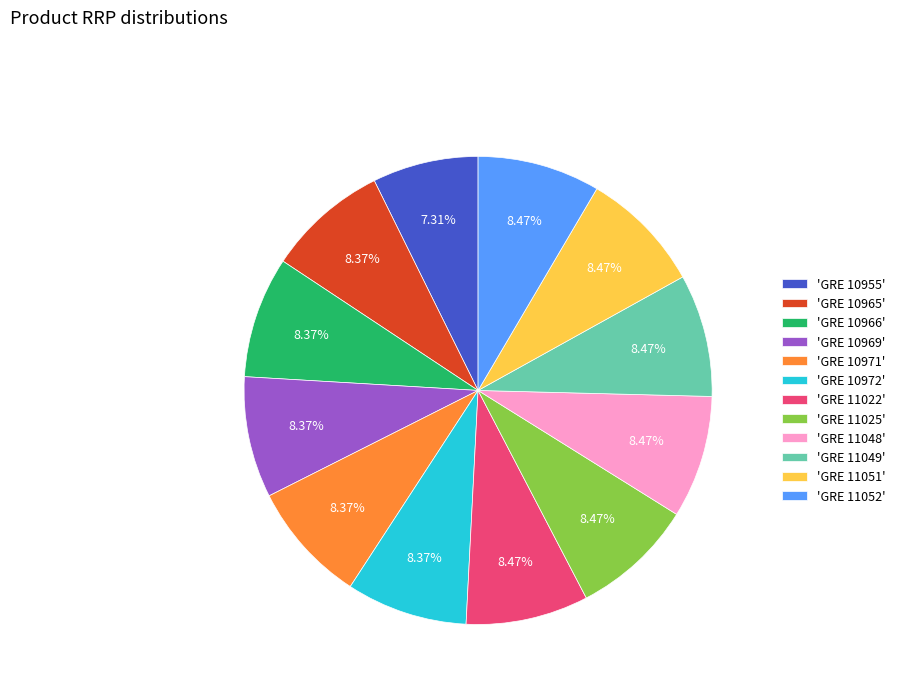

What is the smallest slice in the pie chart?

'GRE 10955'